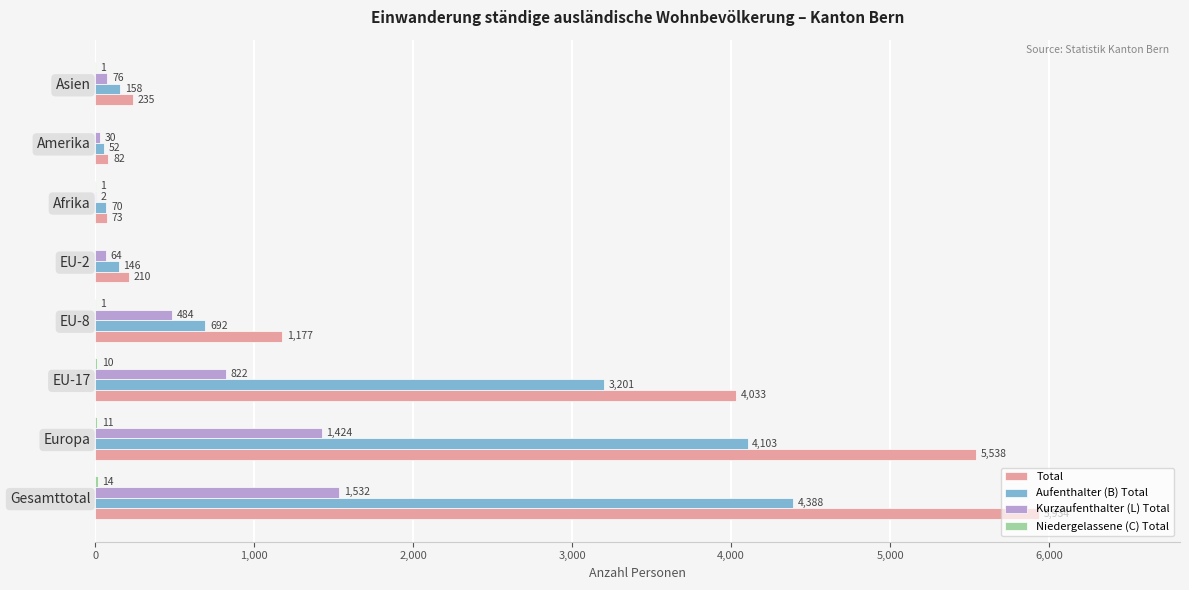

What is the sum of all Total values?

17282